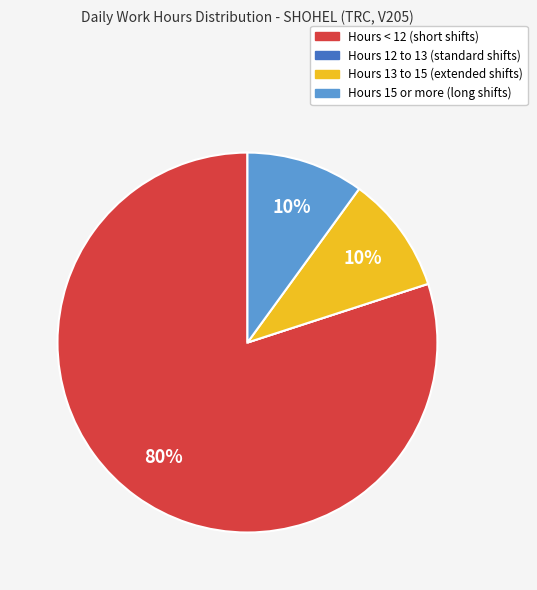

Is there a majority slice in this chart?

Yes